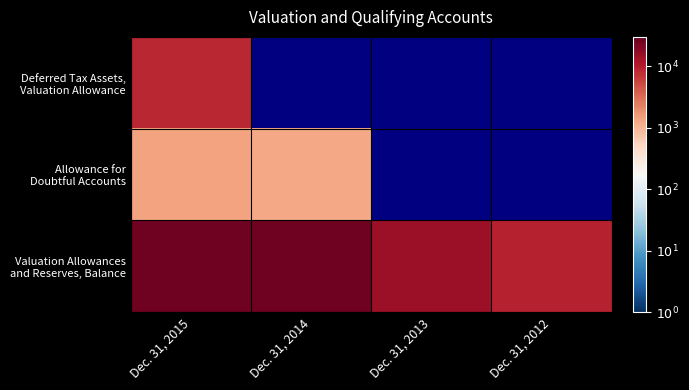

Rank the categories by Allowance for Doubtful Accounts value from highest to lowest.

Dec. 31, 2015, Dec. 31, 2014, Dec. 31, 2013, Dec. 31, 2012